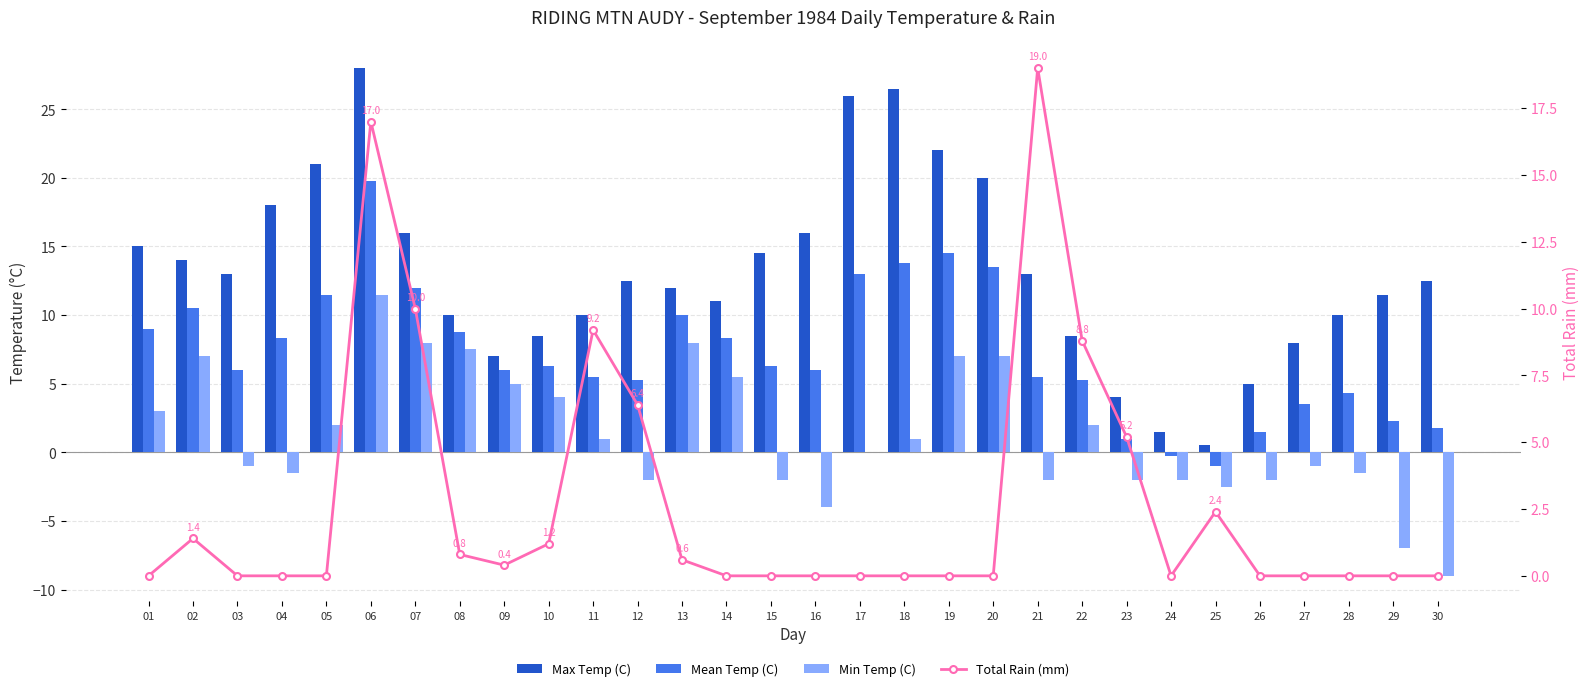

What are all the series names shown in the legend?

Max Temp (C), Mean Temp (C), Min Temp (C), Total Rain (mm)